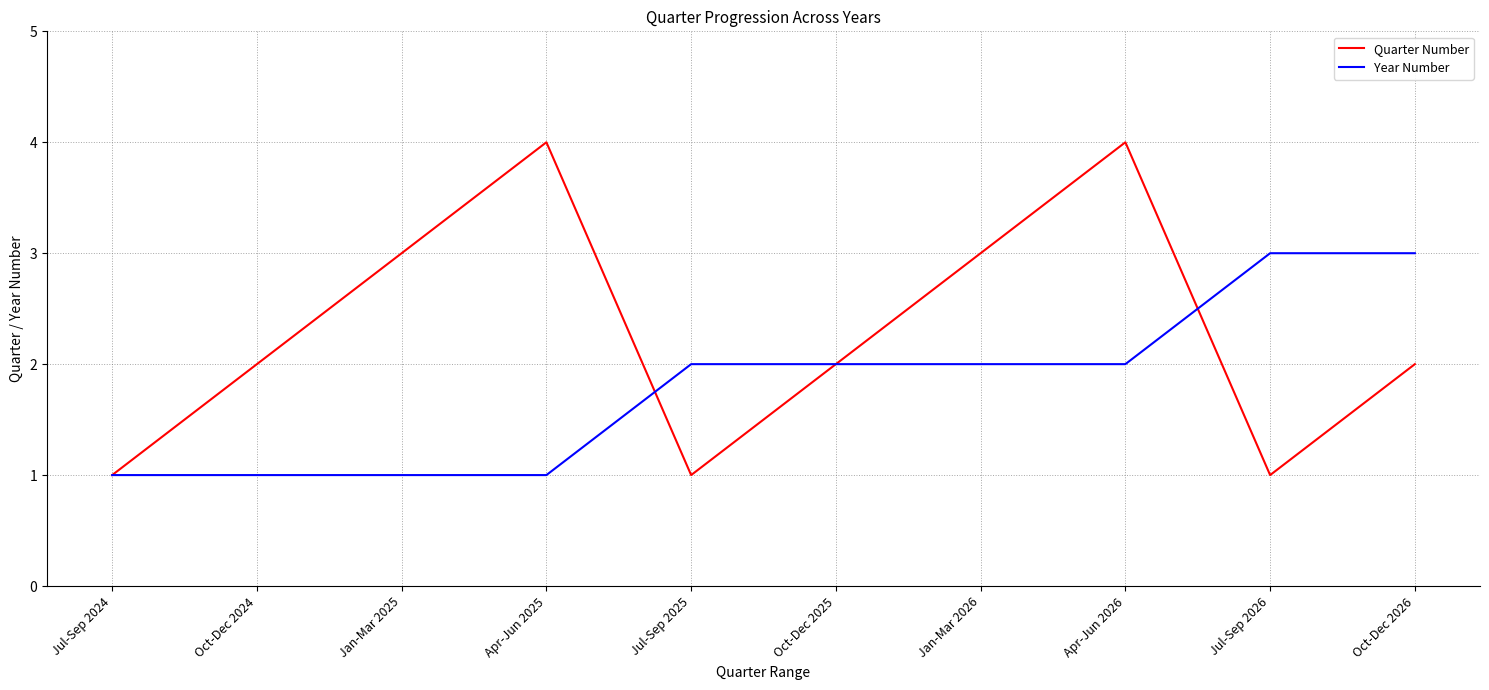

Between Oct-Dec 2025 and Oct-Dec 2026, which series saw the biggest shift?

Year Number